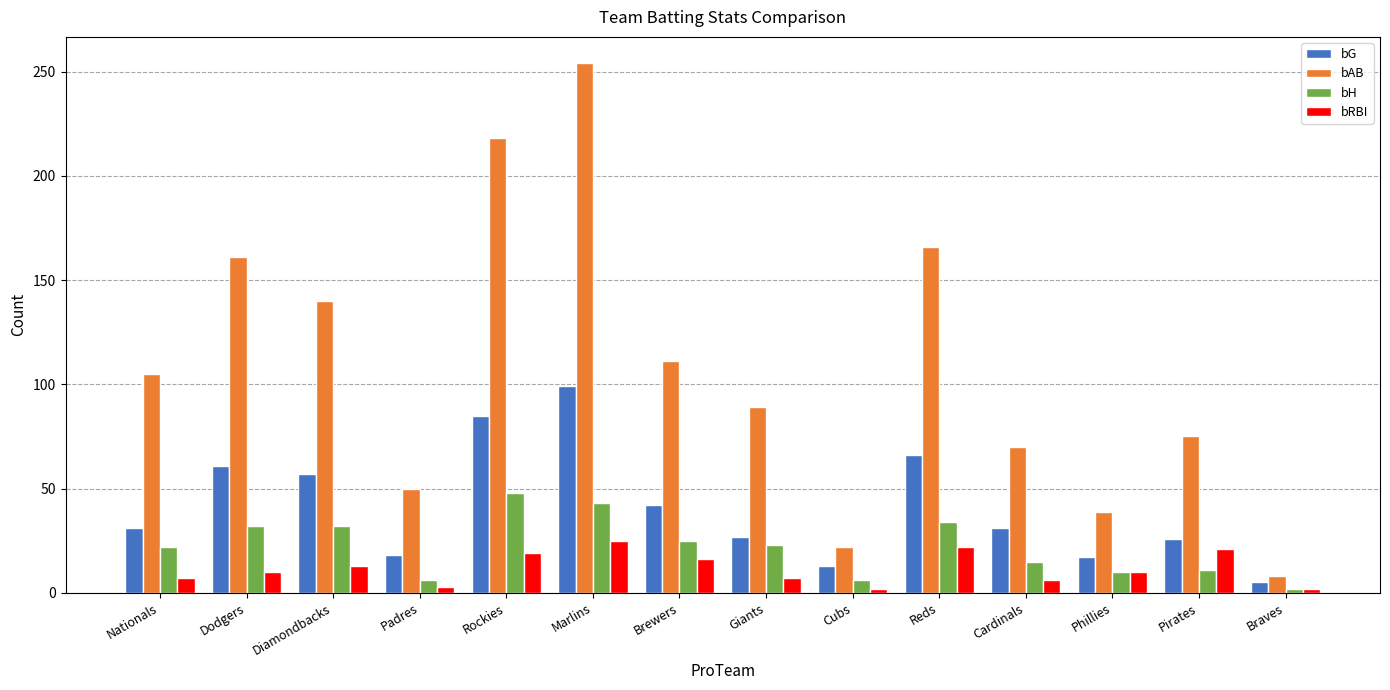

How many distinct data groups are displayed?

4